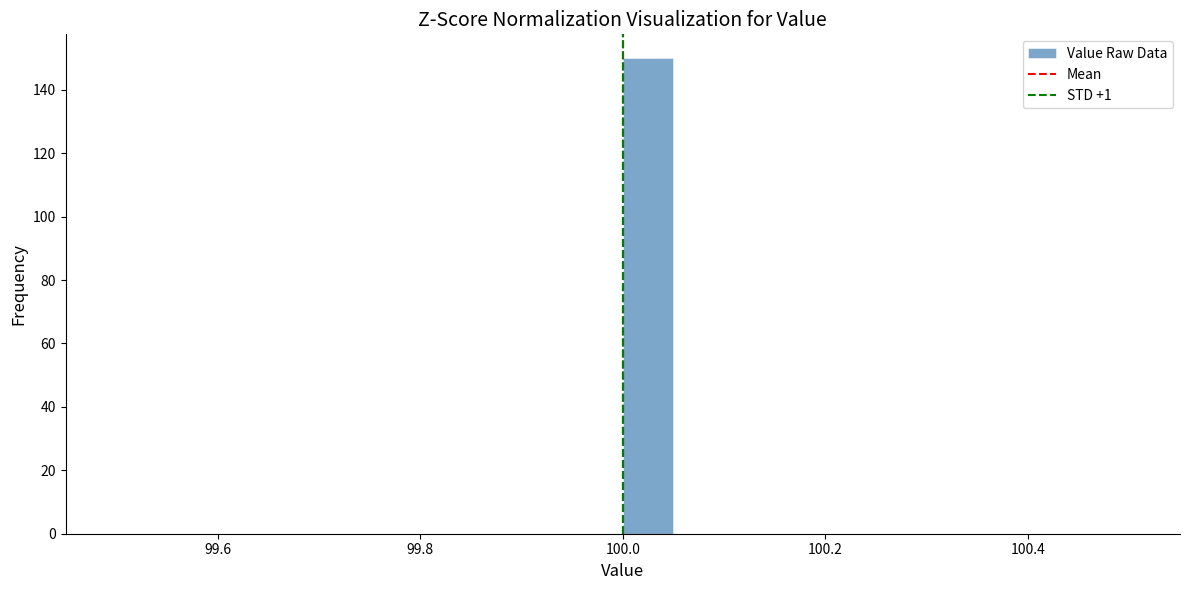

Read against the x-axis, roughly where is the centre of the tallest bar?

100.02